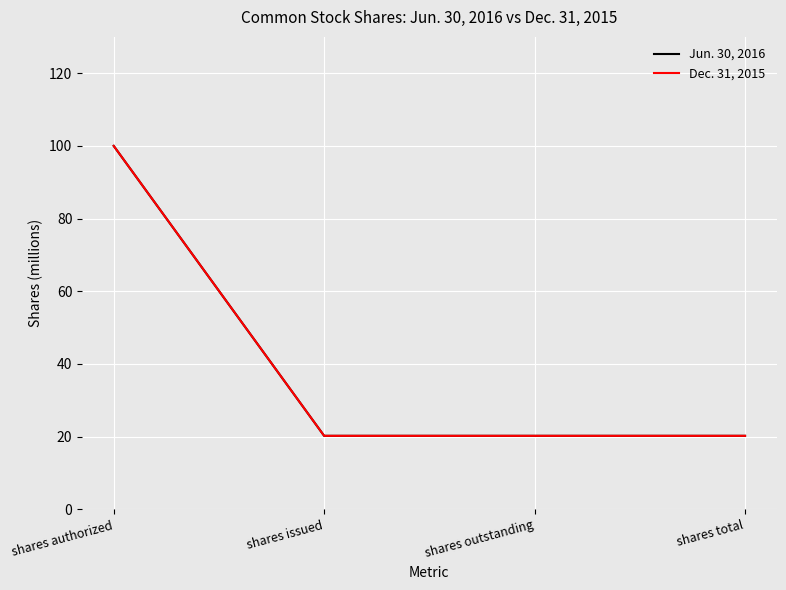

Between shares authorized and shares outstanding, which series saw the biggest shift?

Jun. 30, 2016